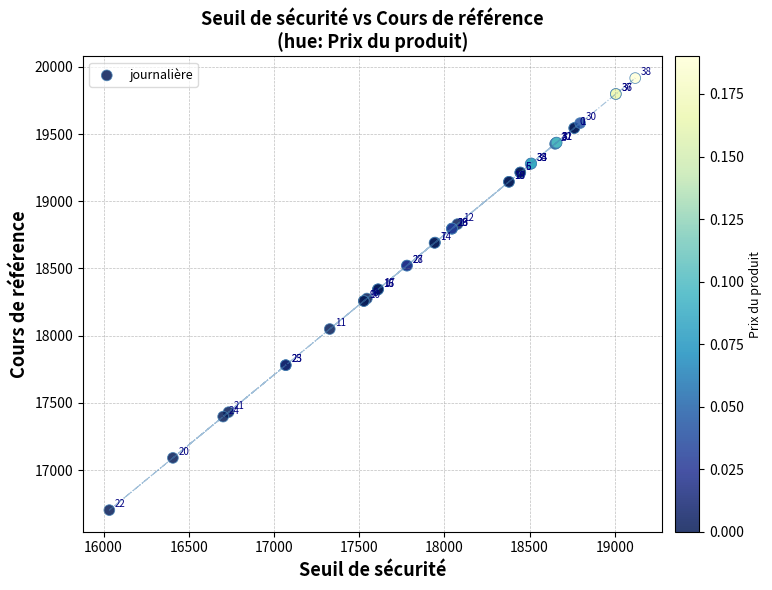

What Y value in the scatter plot is closest to 18309?

18276.4